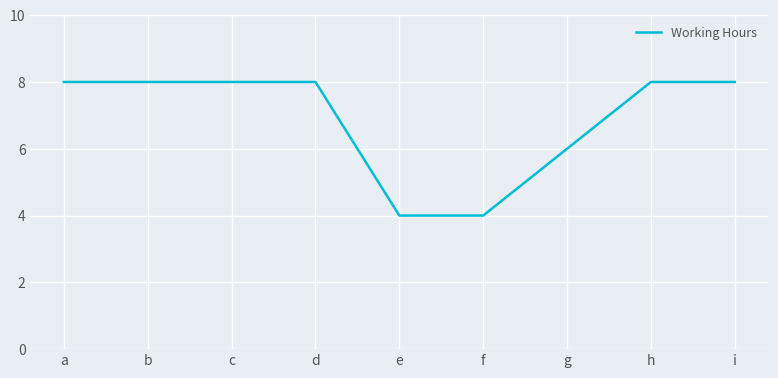

What is the difference between the second highest and second lowest values?

4.0